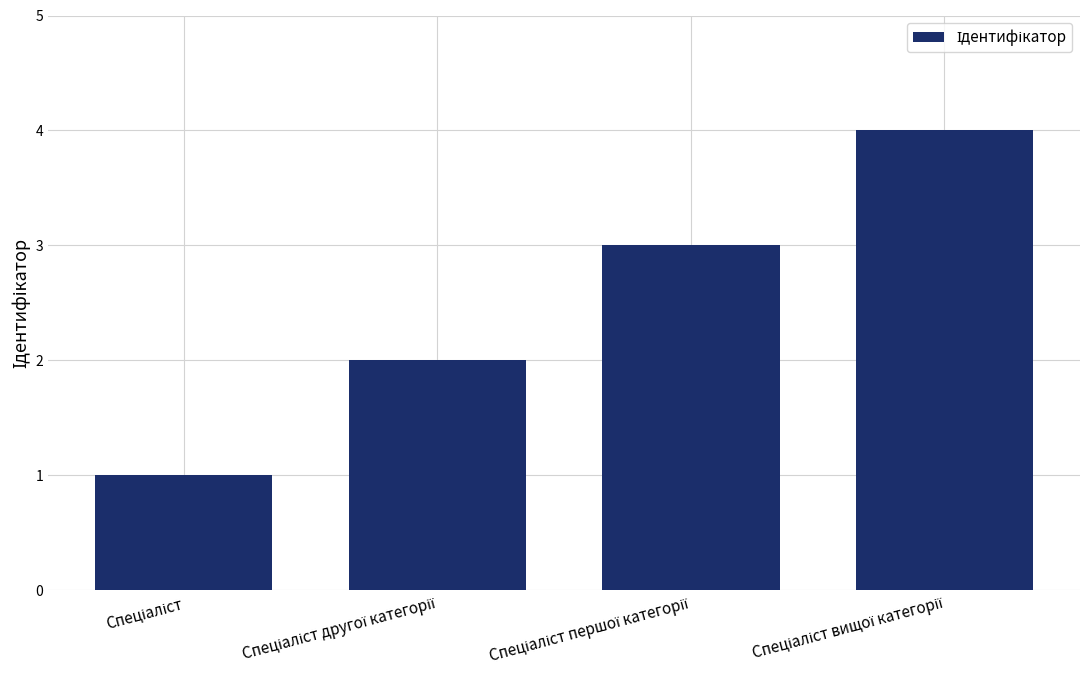

What is the maximum value shown in the chart?

4